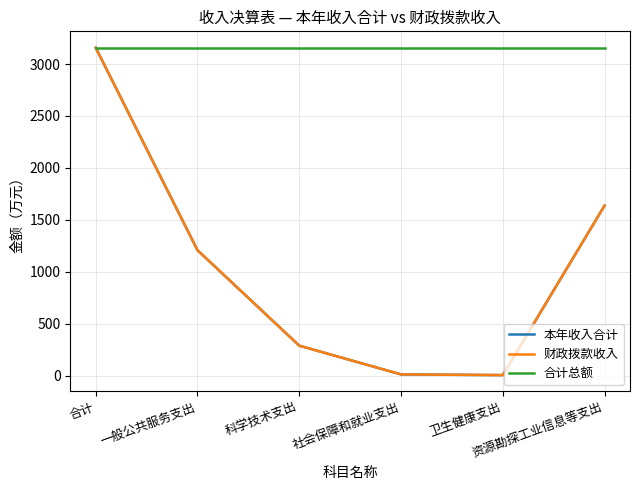

Reading left to right, what are all the values shown in this chart?

本年收入合计: 3156.8	1208.7	290.0	13.6	6.8	1637.8
财政拨款收入: 3156.8	1208.7	290.0	13.6	6.8	1637.8
合计总额: 3156.8	3156.8	3156.8	3156.8	3156.8	3156.8